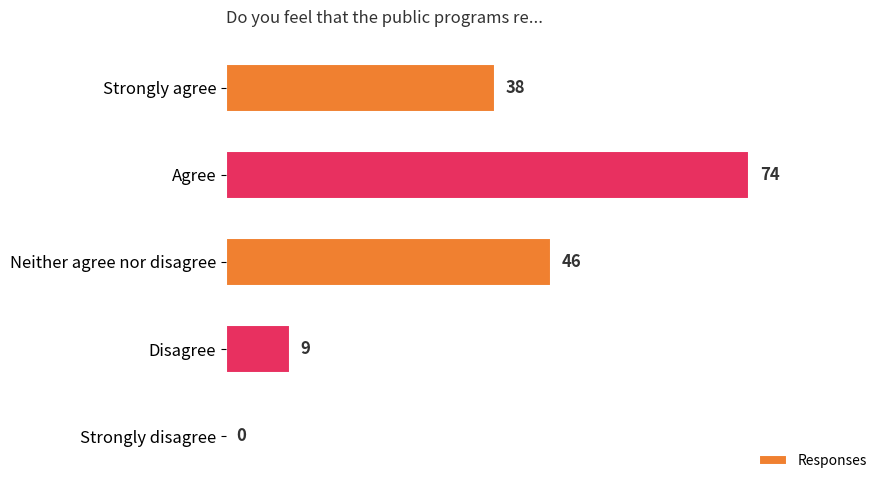

The chart shows a value of 54 at Strongly agree. True or false?

False